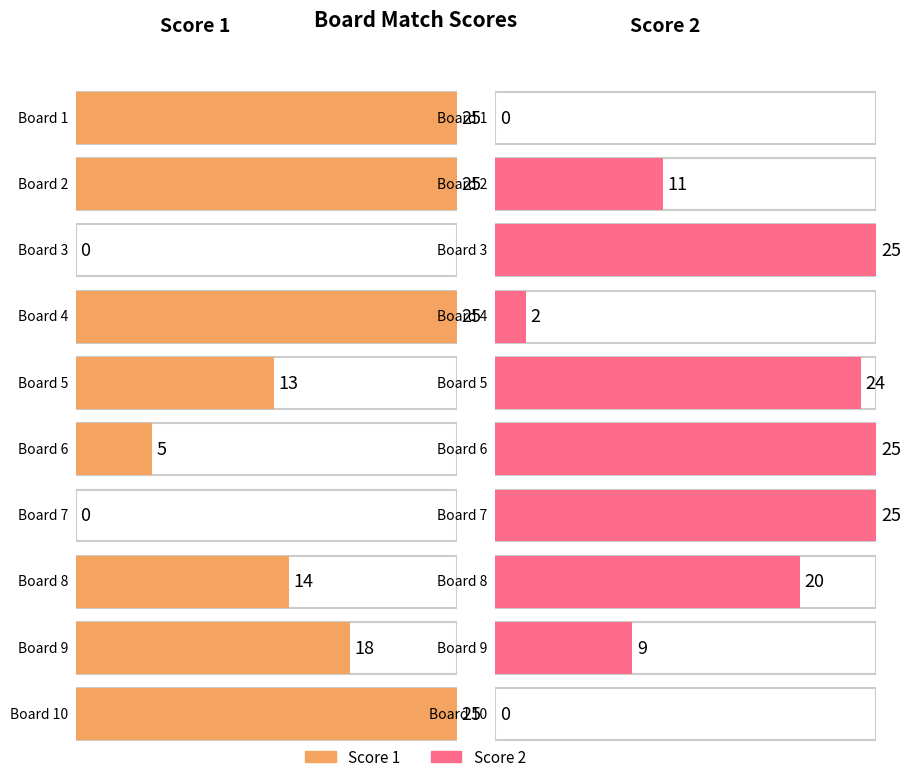

Reading left to right, what are all the values shown in this chart?

Score 1: 25	25	0	25	13	5	0	14	18	25
Score 2: 0	11	25	2	24	25	25	20	9	0